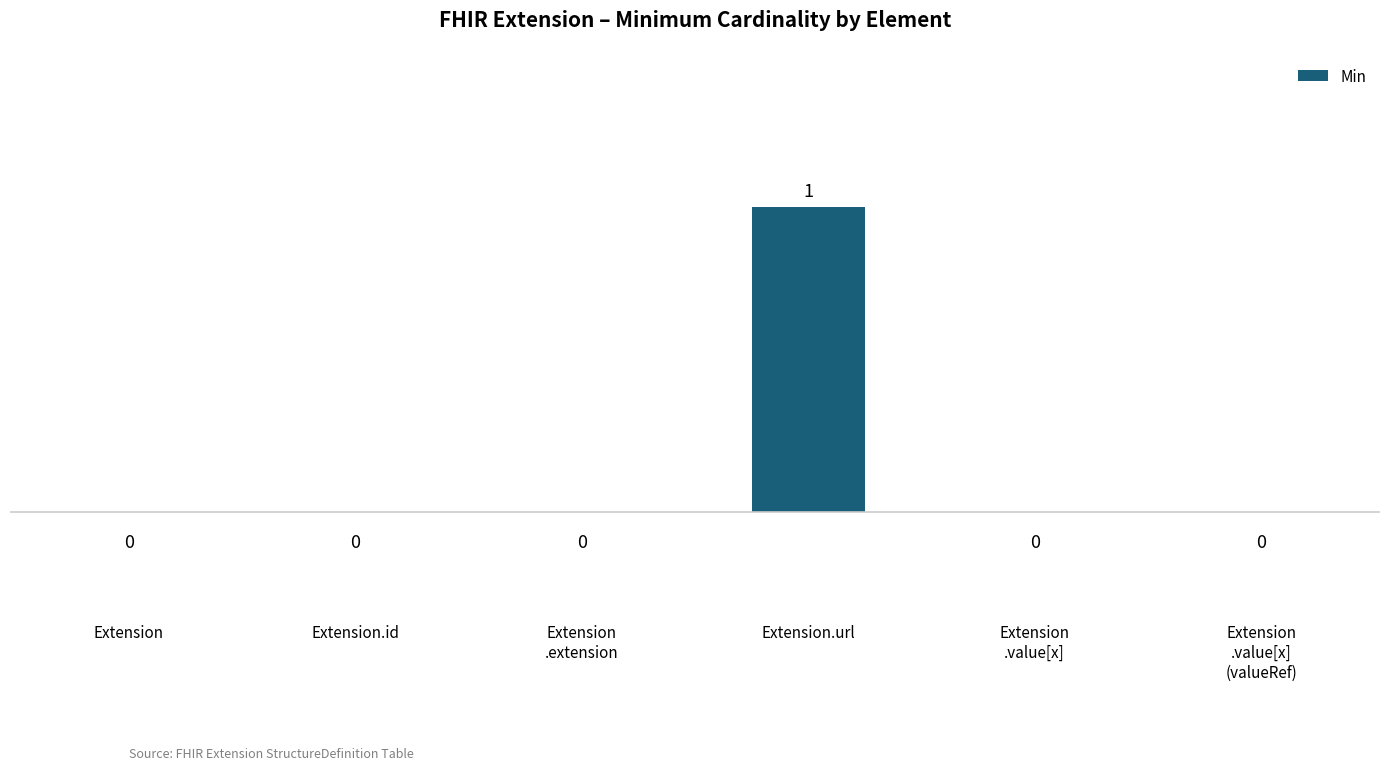

How many values are between 0 and 1?

6